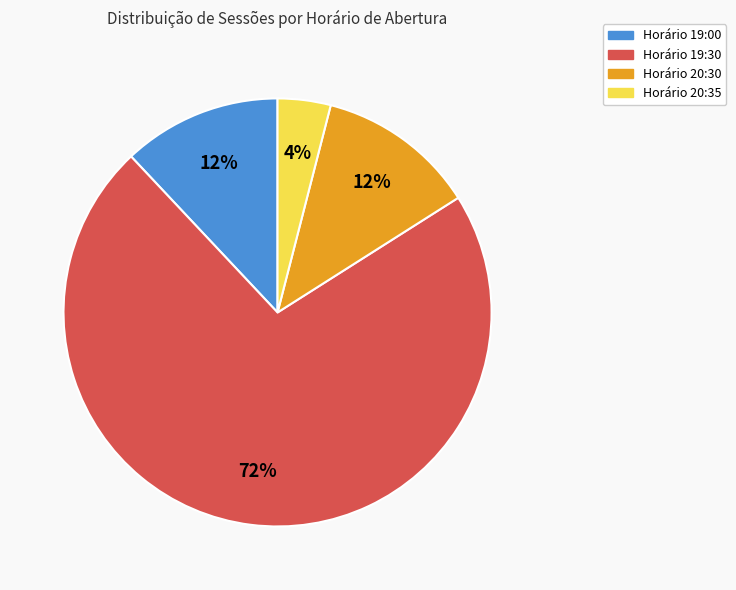

Is there a majority slice in this chart?

Yes